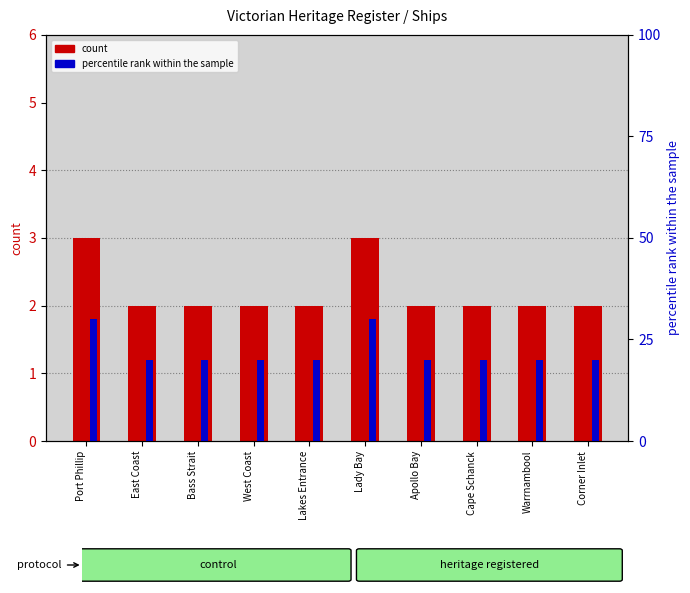

What is the difference between the second highest and minimum values in the percentile rank within the sample series?

10